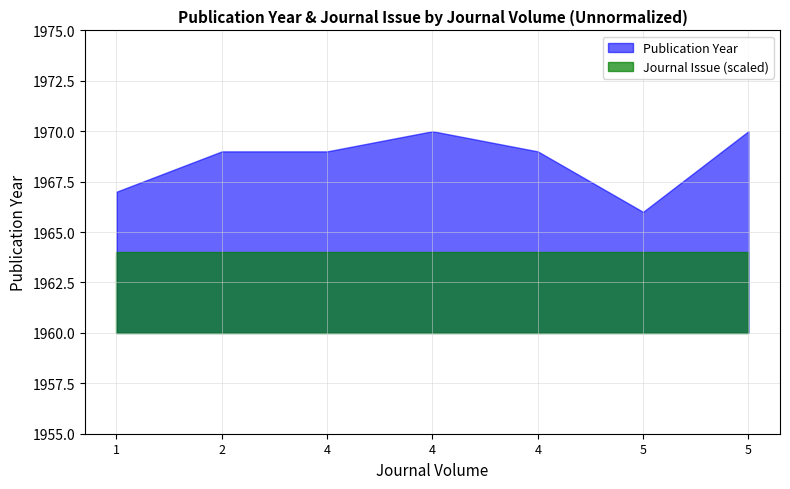

How many interior local peaks does the Publication Year series have?

1